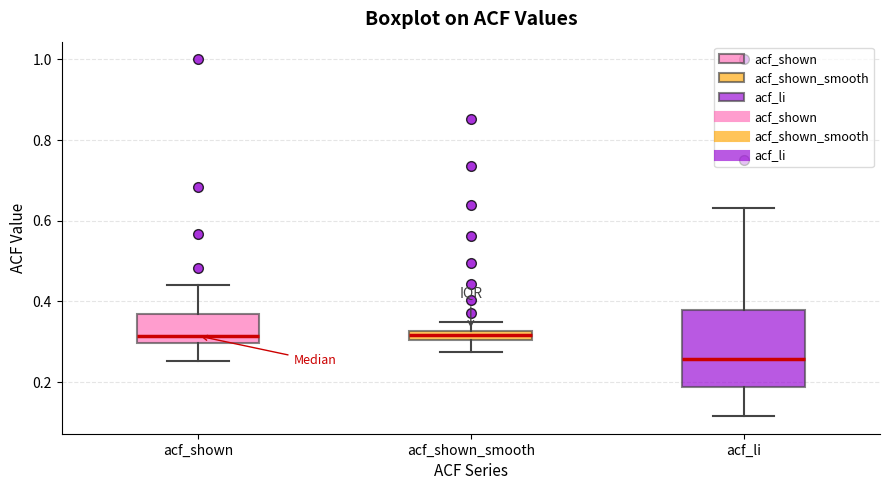

Which box is the tallest, from its lower edge to its upper edge?

acf_li